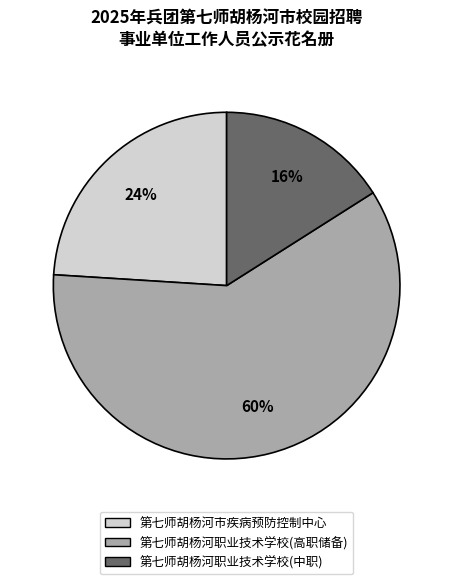

Is there a majority slice in this chart?

Yes